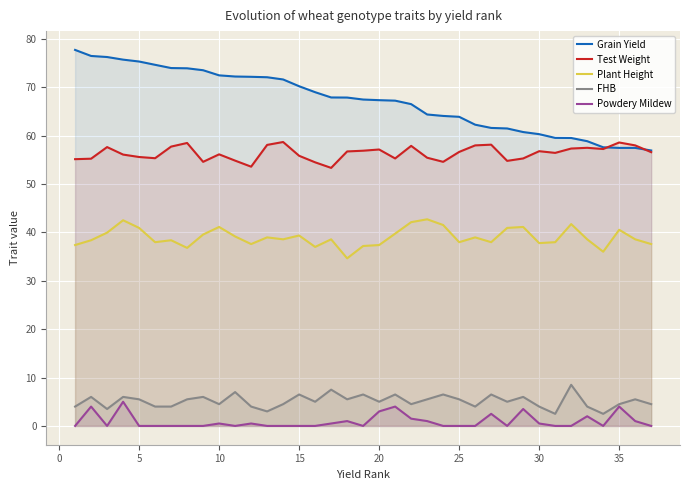

What is the difference between the maximum and minimum values in the FHB series?

6.0